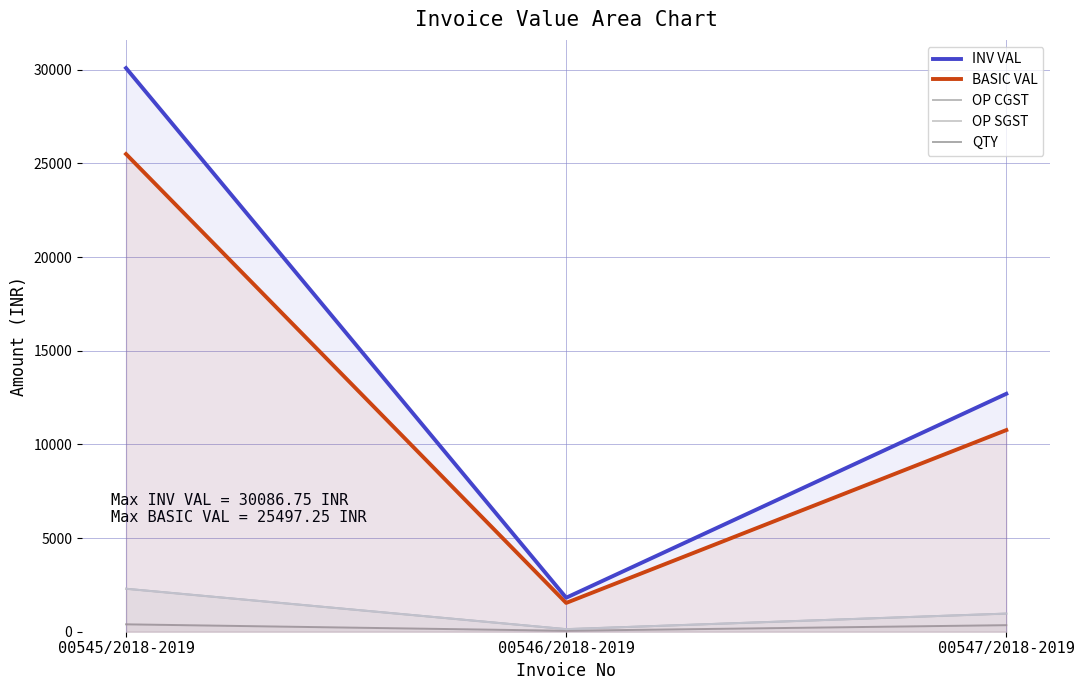

Is the value of BASIC VAL at 00547/2018-2019 greater than the value of OP SGST at 00545/2018-2019?

Yes